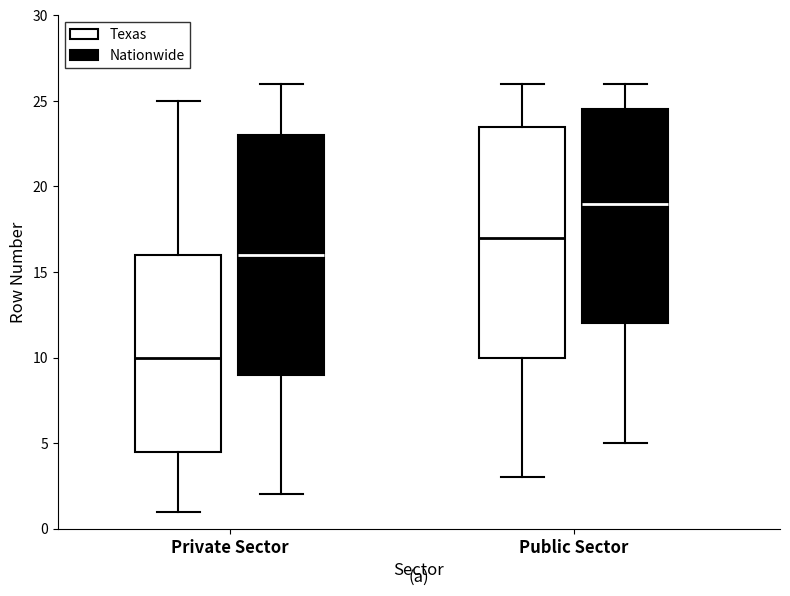

Reading left to right, read every box against the y-axis: the position of its median line, the range the box covers, and the ends of its whiskers. The values are not printed on the chart, so give them approximately, as read against the axis.

Private Sector (Texas): median 10.0, box 4.5 to 16.0, whiskers 1.0 to 25.0
Private Sector (Nationwide): median 16.0, box 9.0 to 23.0, whiskers 2.0 to 26.0
Public Sector (Texas): median 17.0, box 10.0 to 23.5, whiskers 3.0 to 26.0
Public Sector (Nationwide): median 19.0, box 12.0 to 24.5, whiskers 5.0 to 26.0